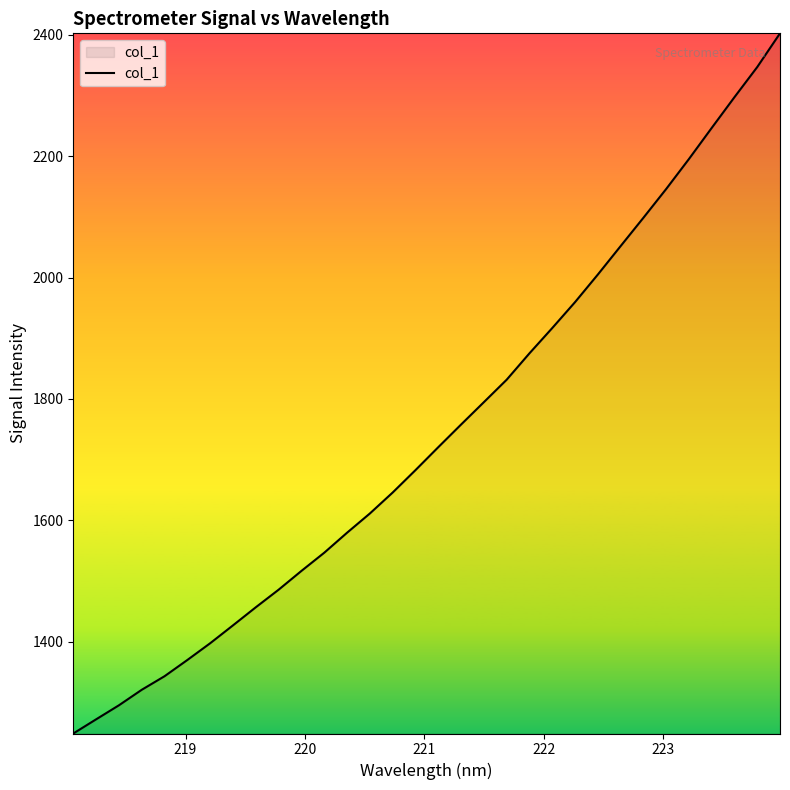

How many values are below 1720?

16